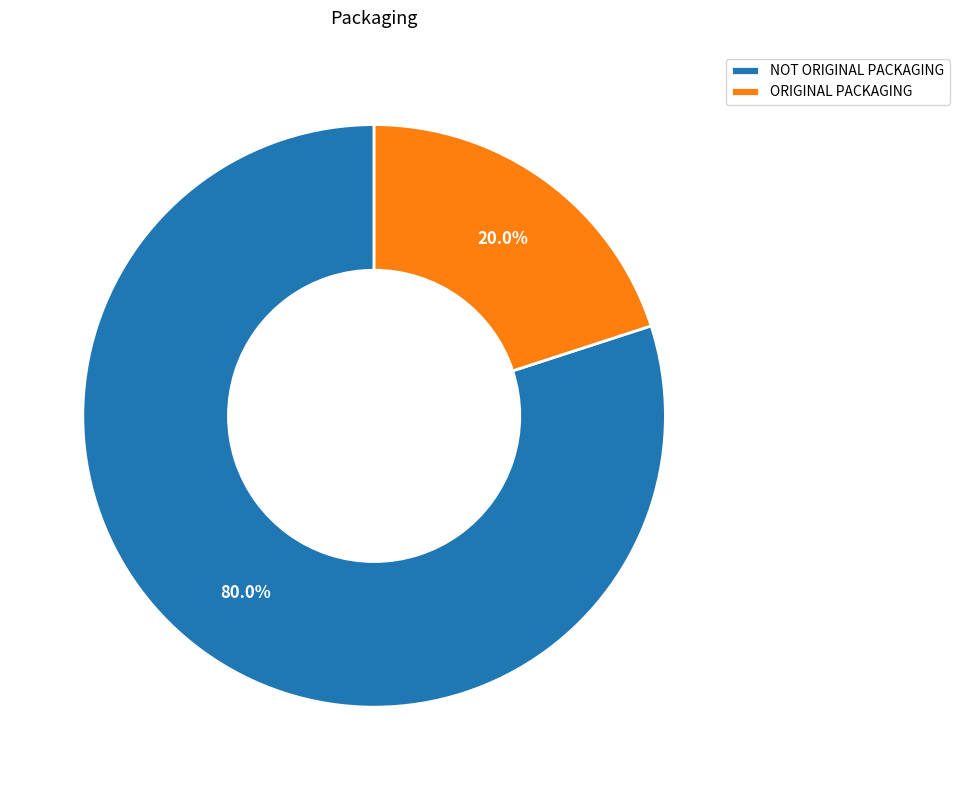

What percentage do ORIGINAL PACKAGING and NOT ORIGINAL PACKAGING together represent?

100.0%